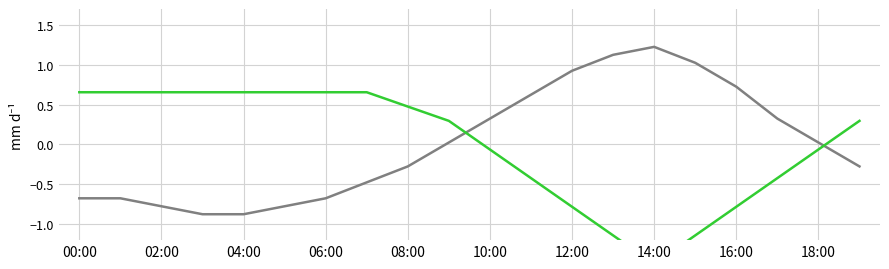

What is the minimum value shown in the chart?

-1.5